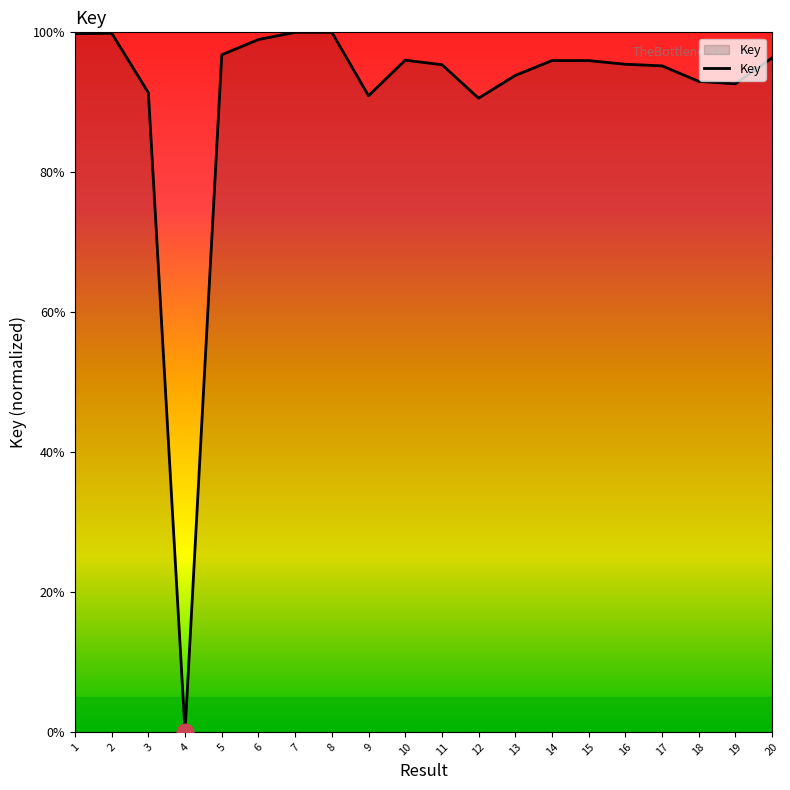

What is the difference between the values at 17 and 15?

0.8